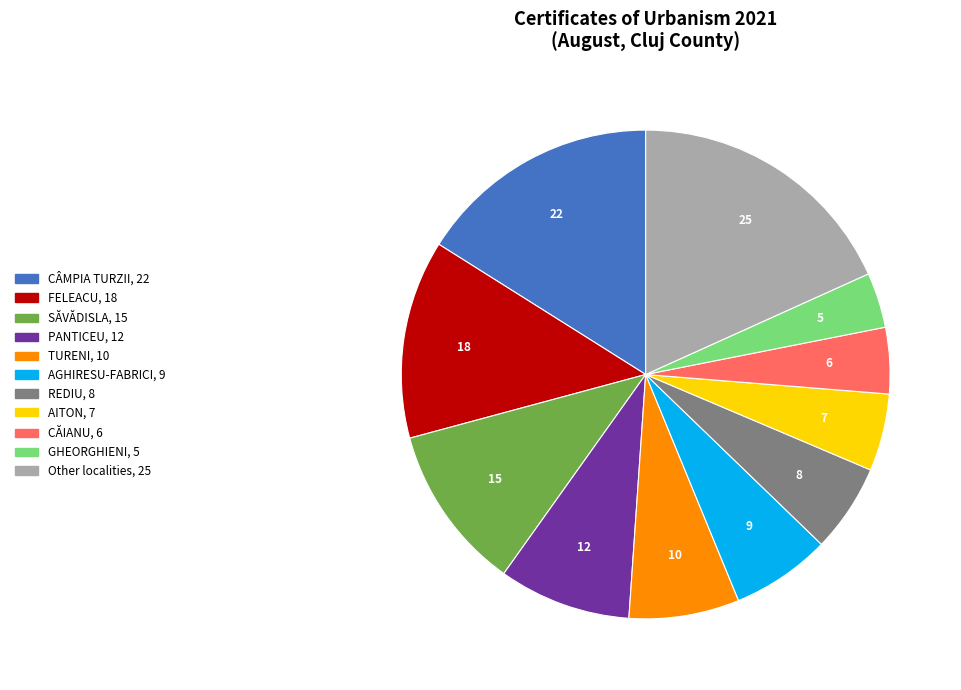

Is there a majority slice in this chart?

No